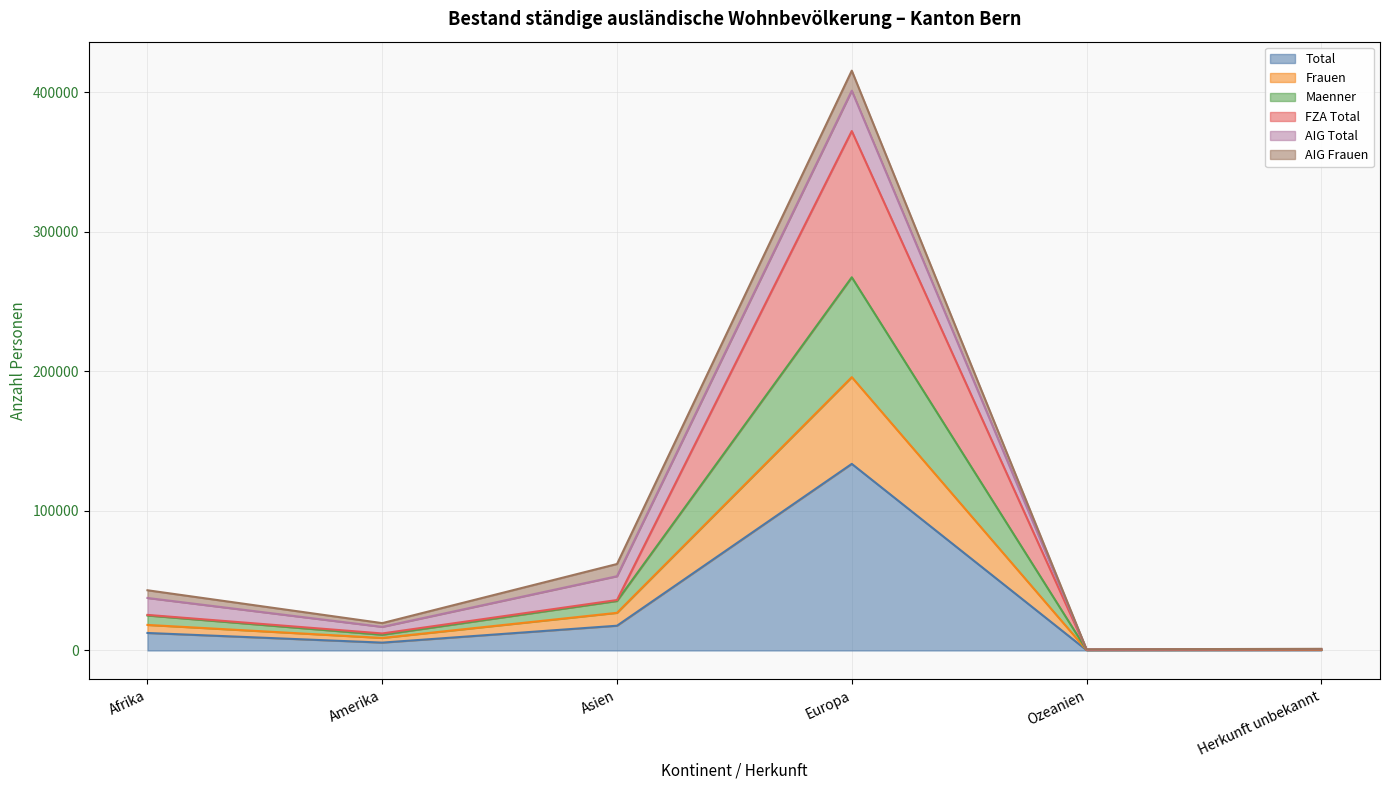

How many data points does each series have?

6